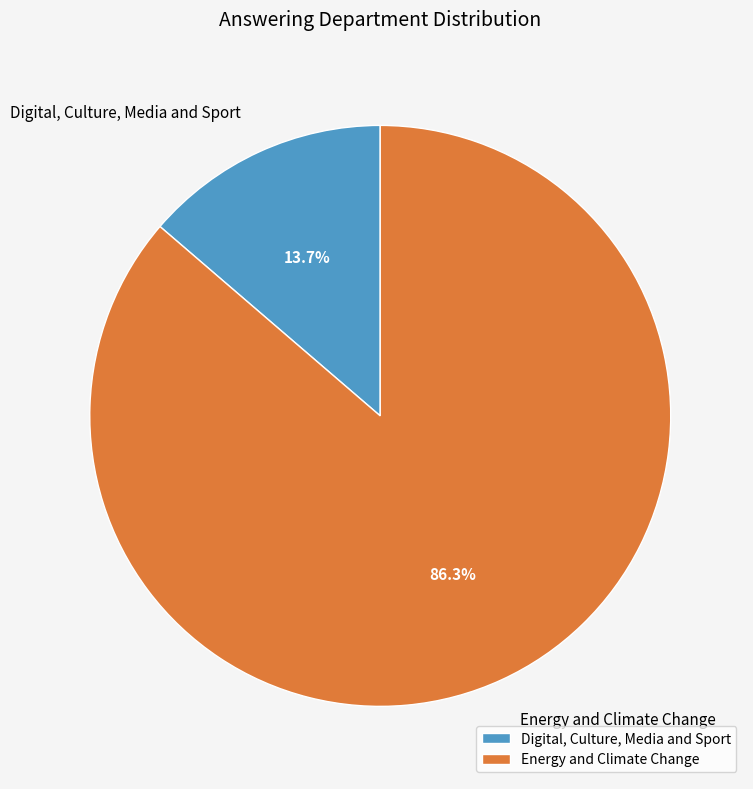

The Digital, Culture, Media and Sport slice represents 14% of the pie. True or false?

True